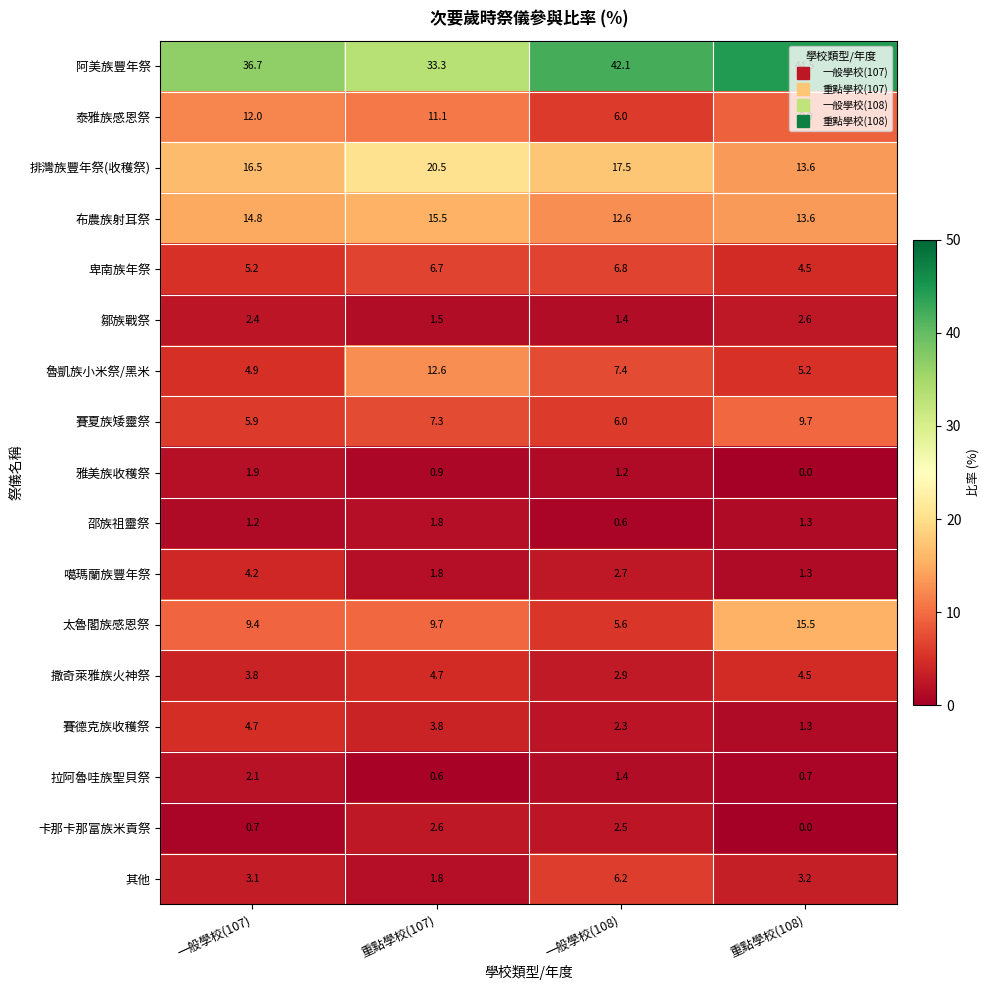

List the labels in order of 噶瑪蘭族豐年祭 value, smallest first.

重點學校(108), 重點學校(107), 一般學校(108), 一般學校(107)